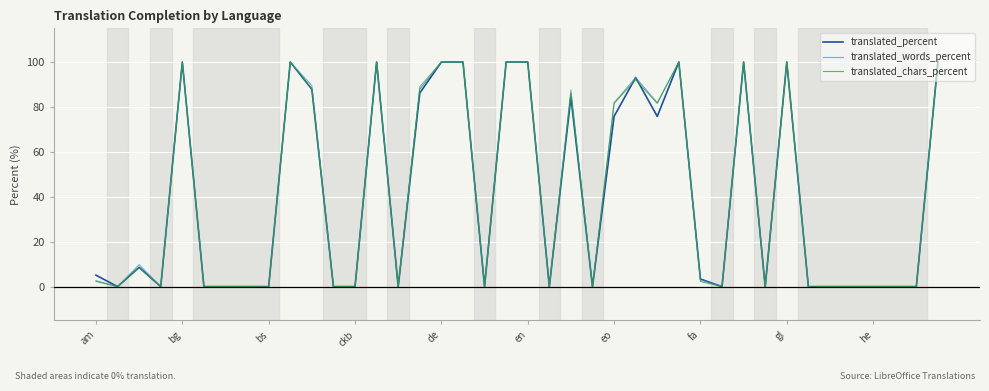

What is the greatest value displayed?

100.0